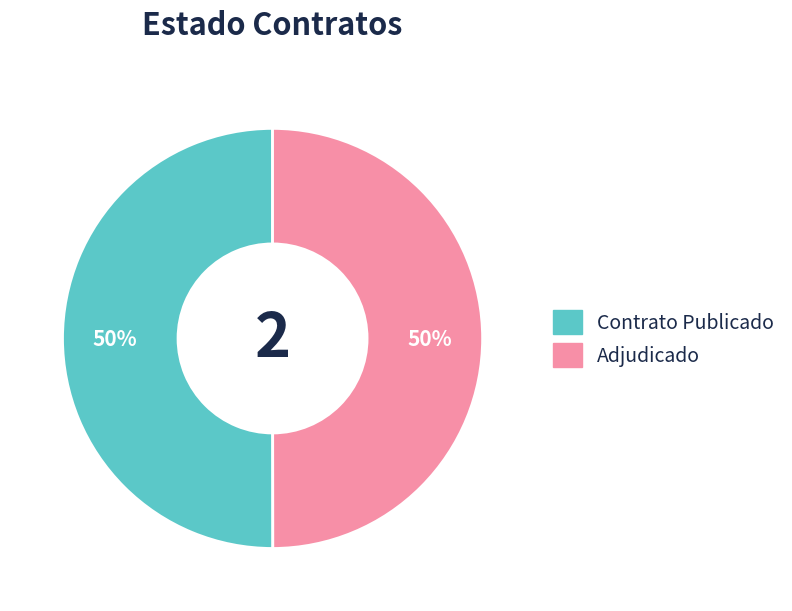

To the nearest percent, what is the combined percentage of Adjudicado and Contrato Publicado?

100%